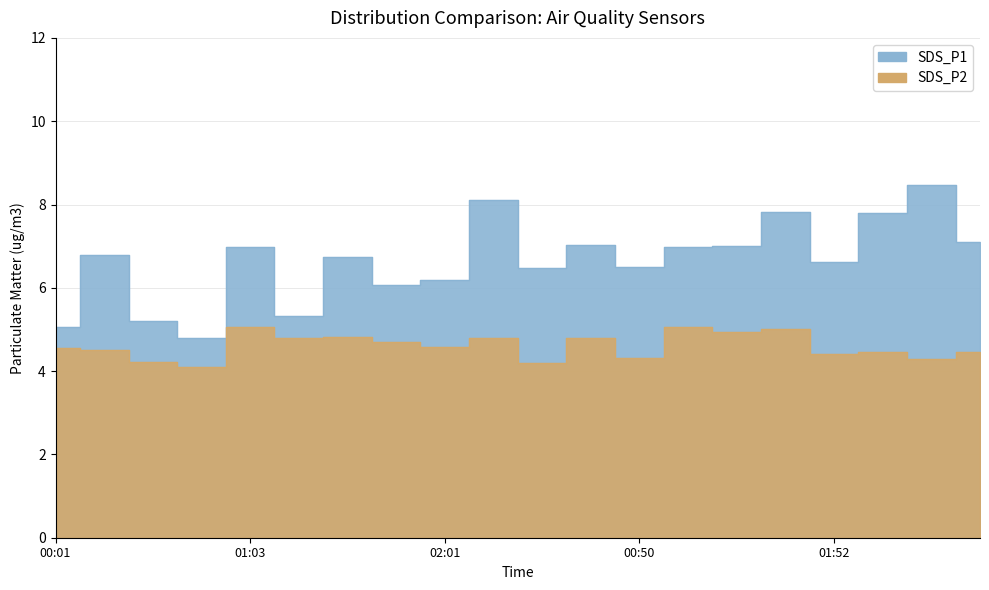

Where is SDS_P2 nearest to the value 4?

00:47